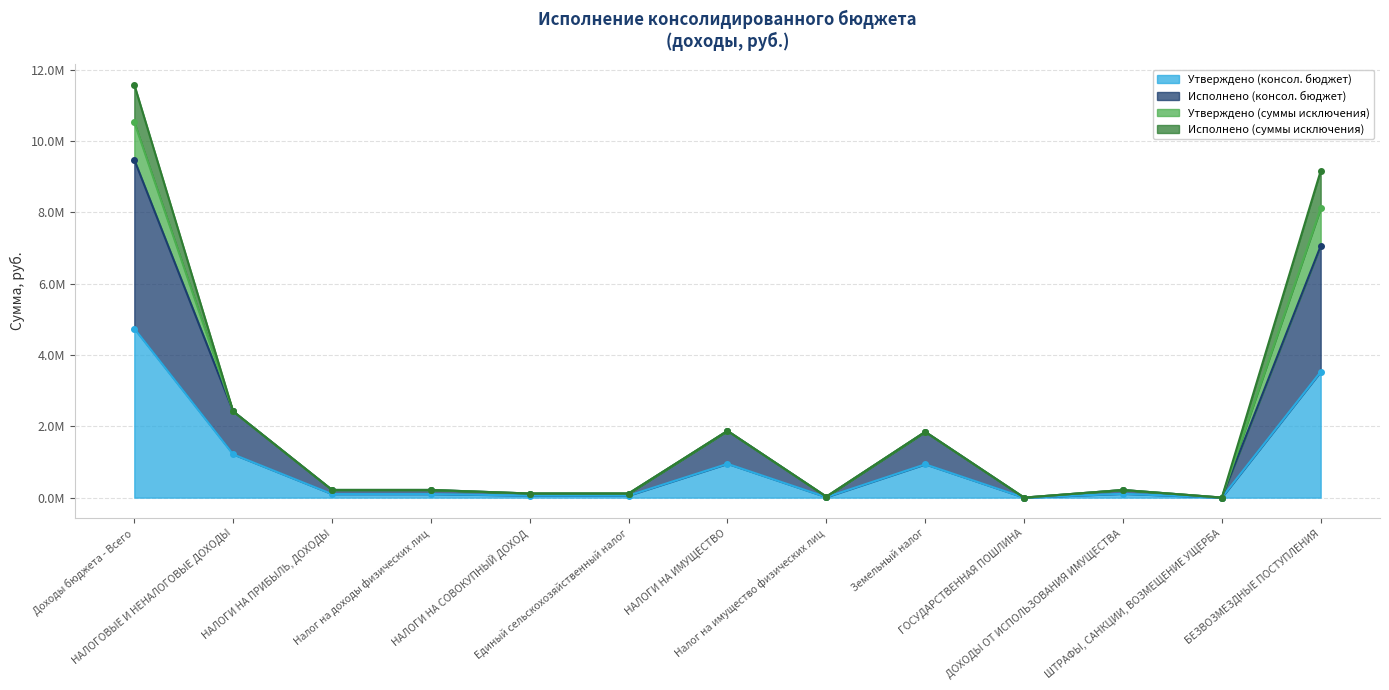

At which category is the sum across all series the highest?

Доходы бюджета - Всего